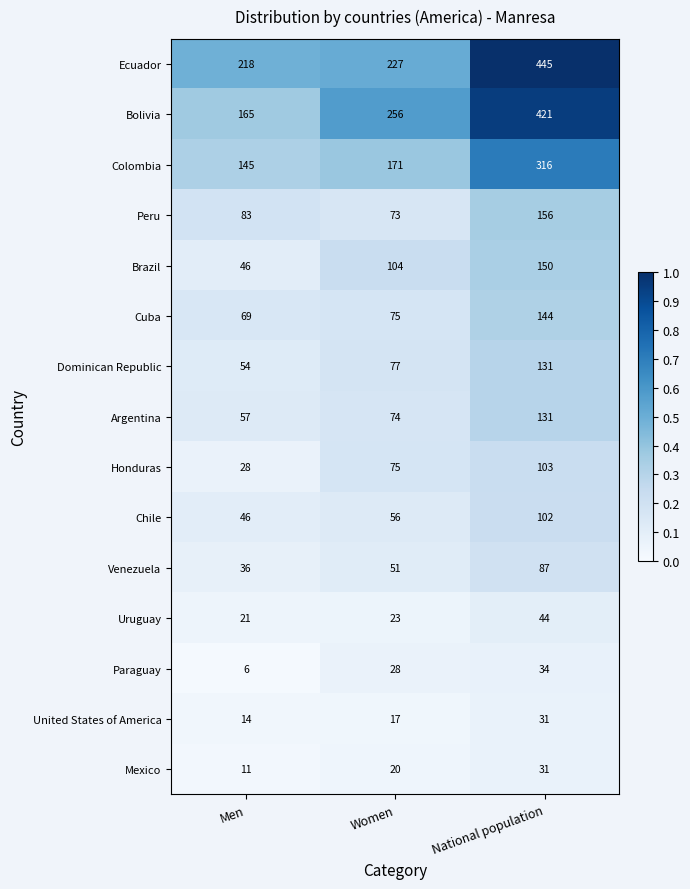

What is the difference between the Paraguay values at Men and Women?

22